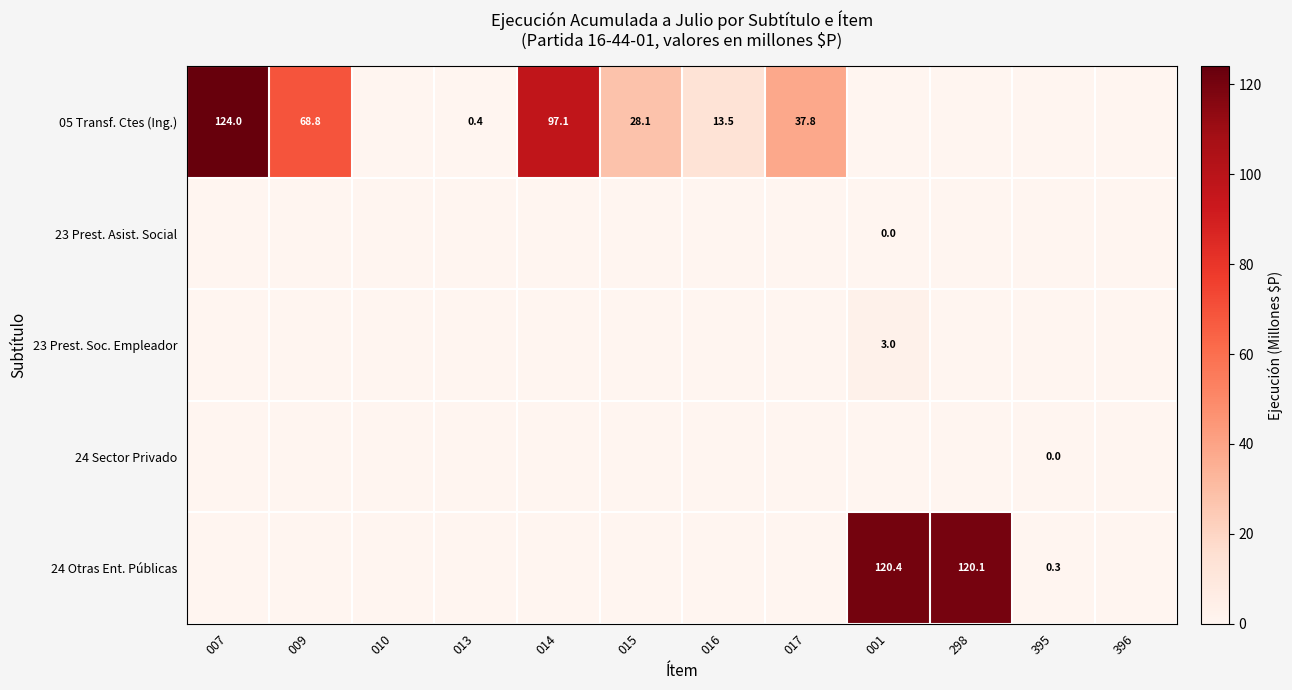

True or false: 05 Transf. Ctes (Ing.) has a value of 23.6 at 016.

False